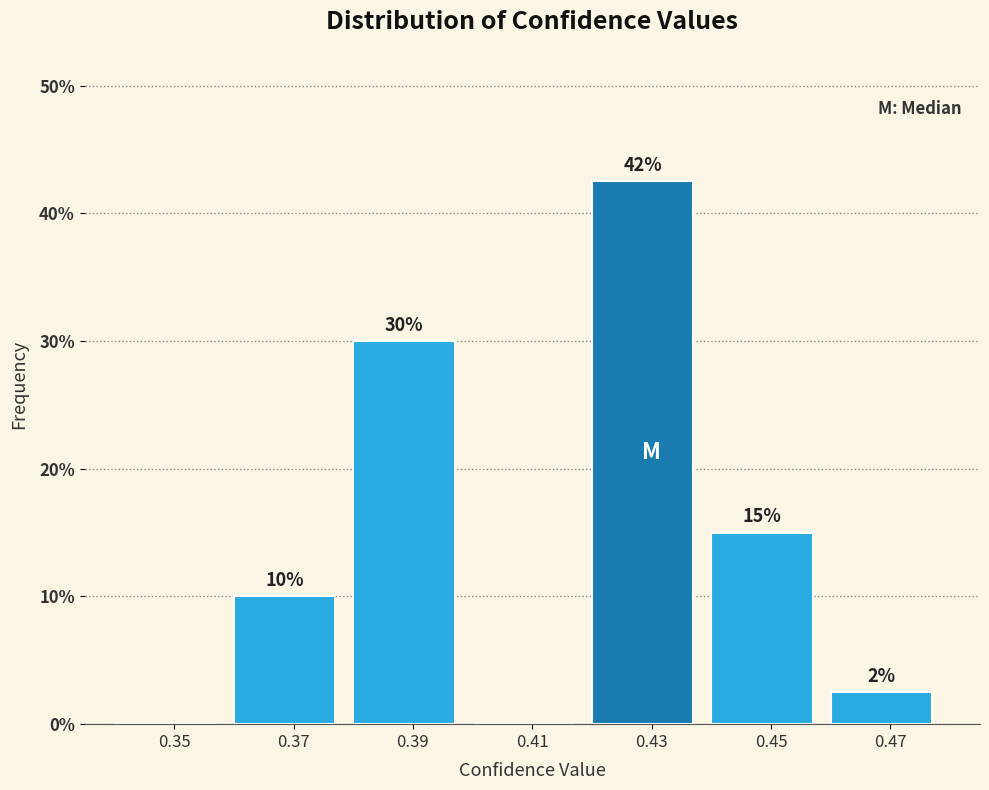

What is the greatest value displayed?

42.5